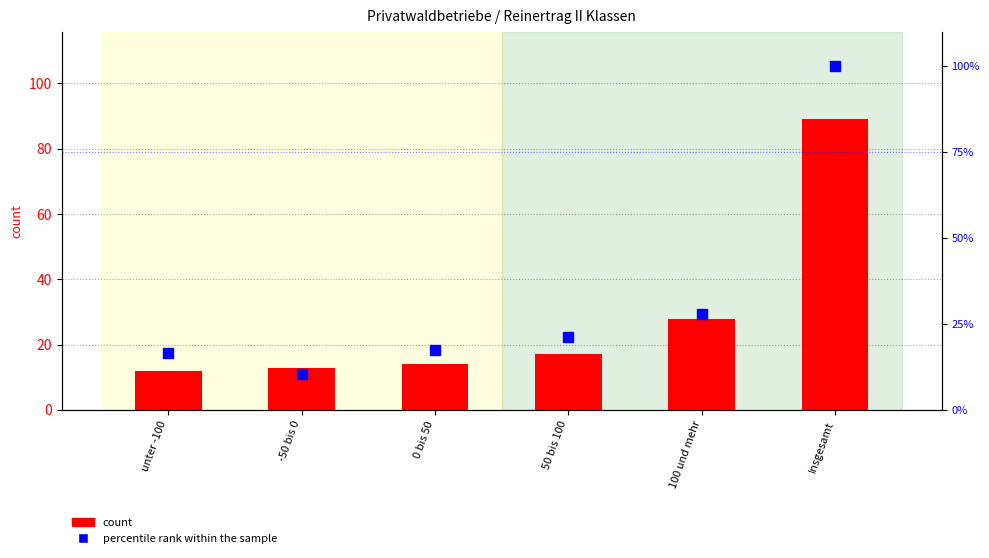

What is the highest value of the percentile rank within the sample series?

100.0